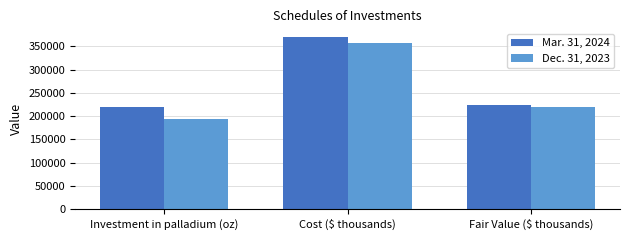

What is the label of the 3rd bar from the left?

Fair Value ($ thousands)